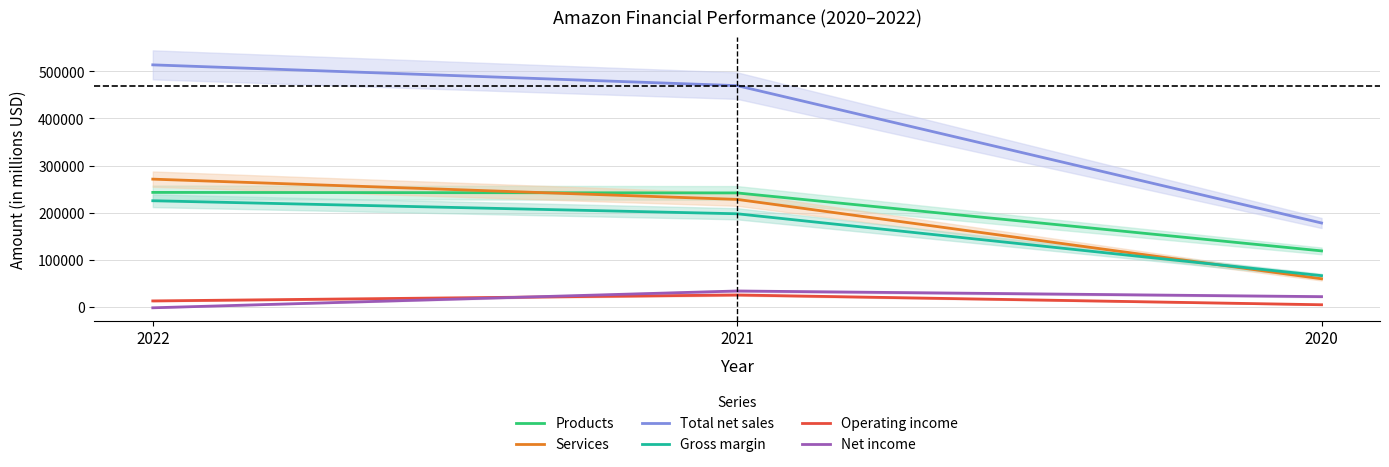

How many values in the Operating income series exceed 12248?

1